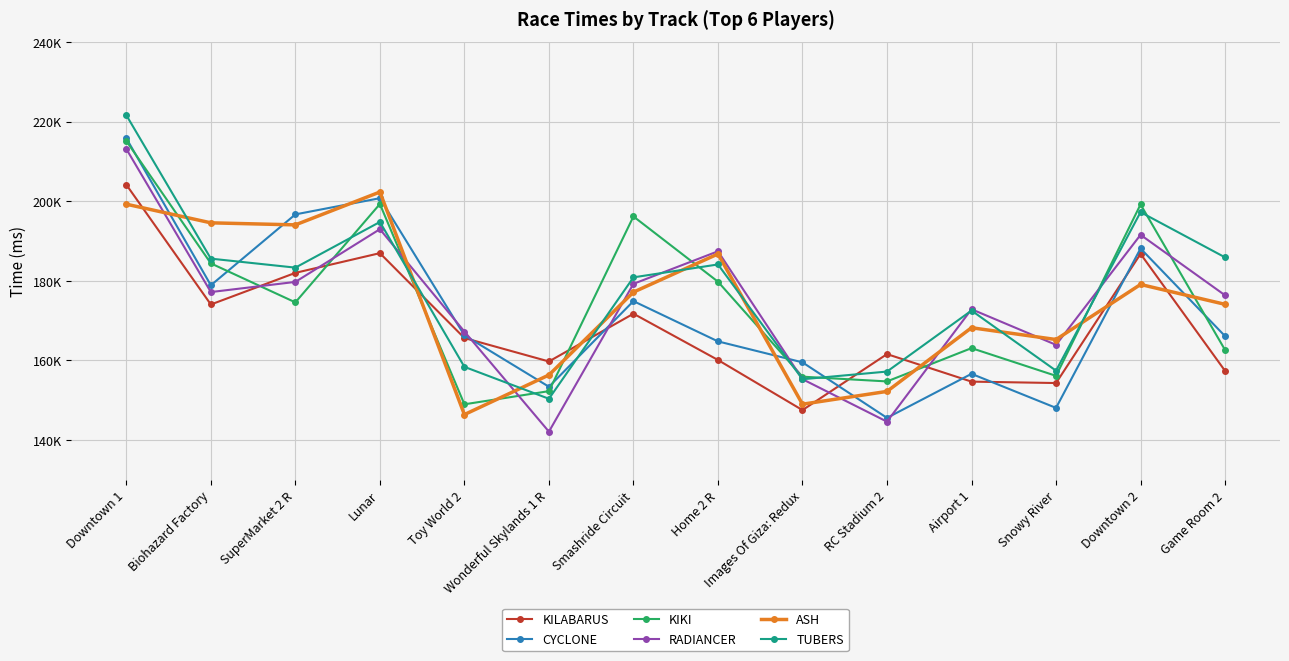

What are all the series names shown in the legend?

KILABARUS, CYCLONE, KIKI, RADIANCER, ASH, TUBERS